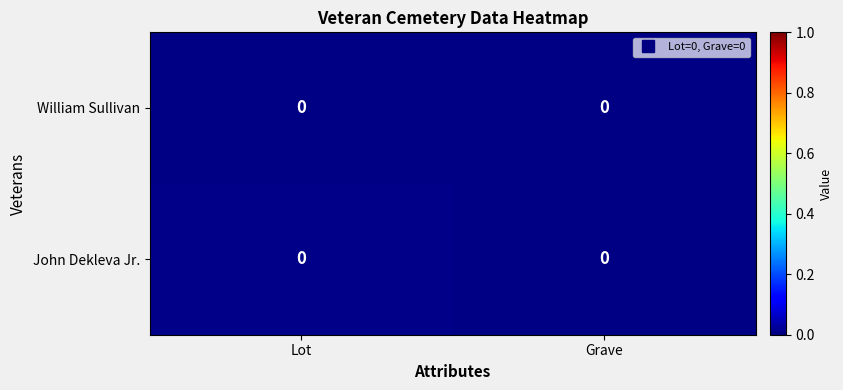

Reading left to right, what are all the values shown in this chart?

William Sullivan: Lot=0.0	Grave=0.0
John Dekleva Jr.: Lot=0.0	Grave=0.0